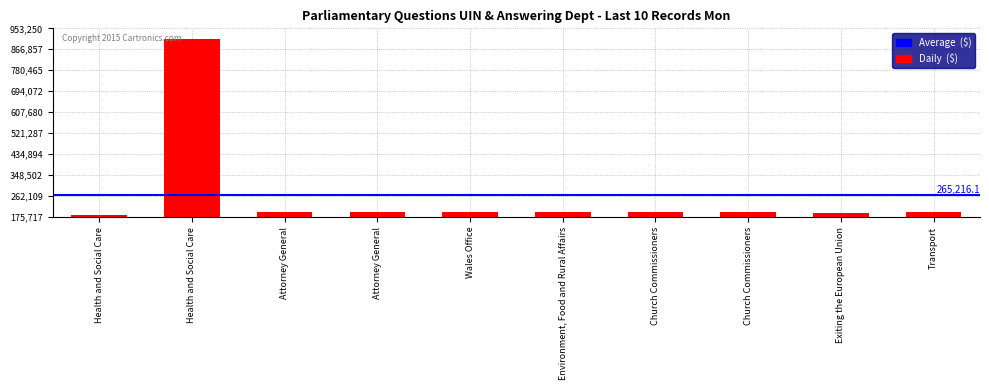

How many values are below 195060?

5